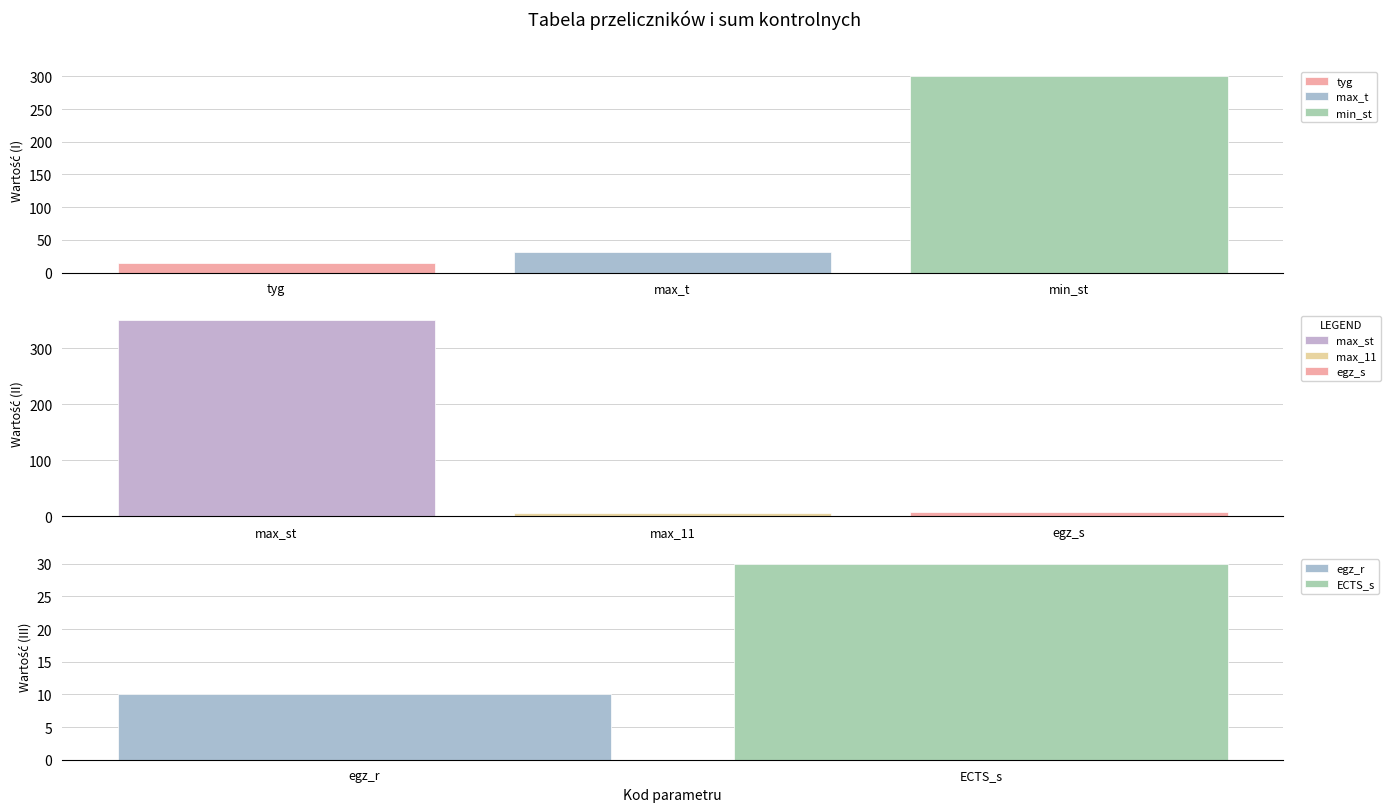

Reading right to left, extract all data points from this chart.

ECTS_s=30	egz_r=10	egz_s=7	max_11=6	max_st=350	min_st=300	max_t=32	tyg=15